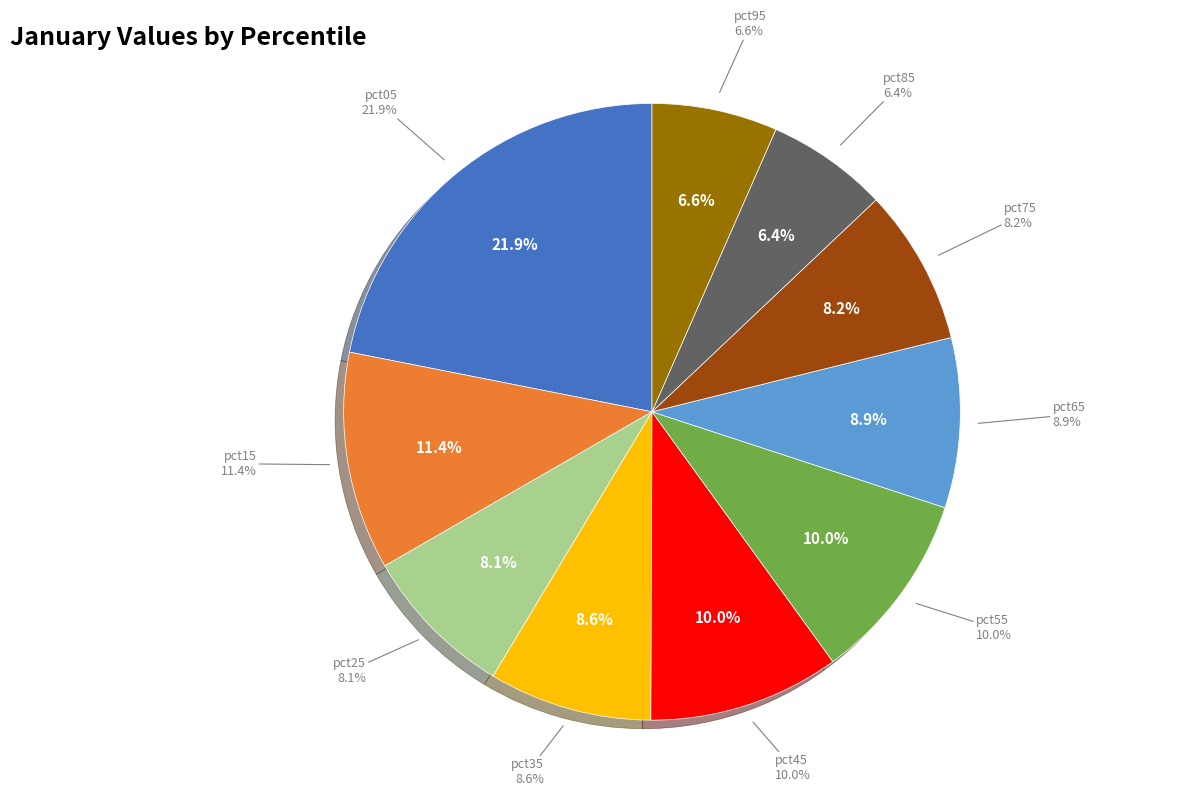

True or false: pct45 accounts for 23% of the total.

False